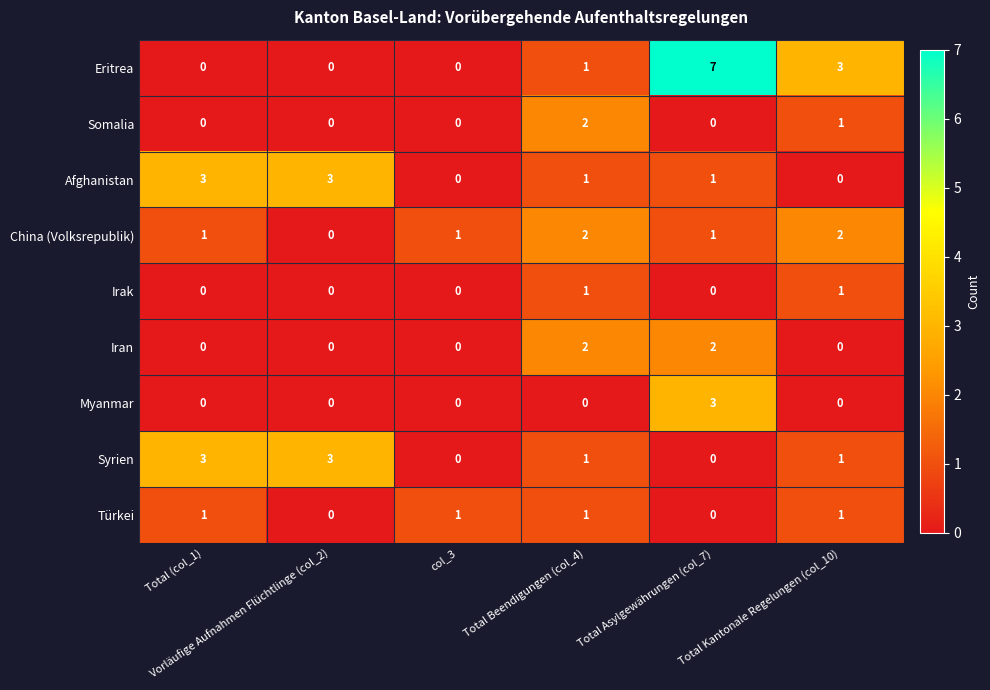

Which series has the widest spread of values?

Eritrea